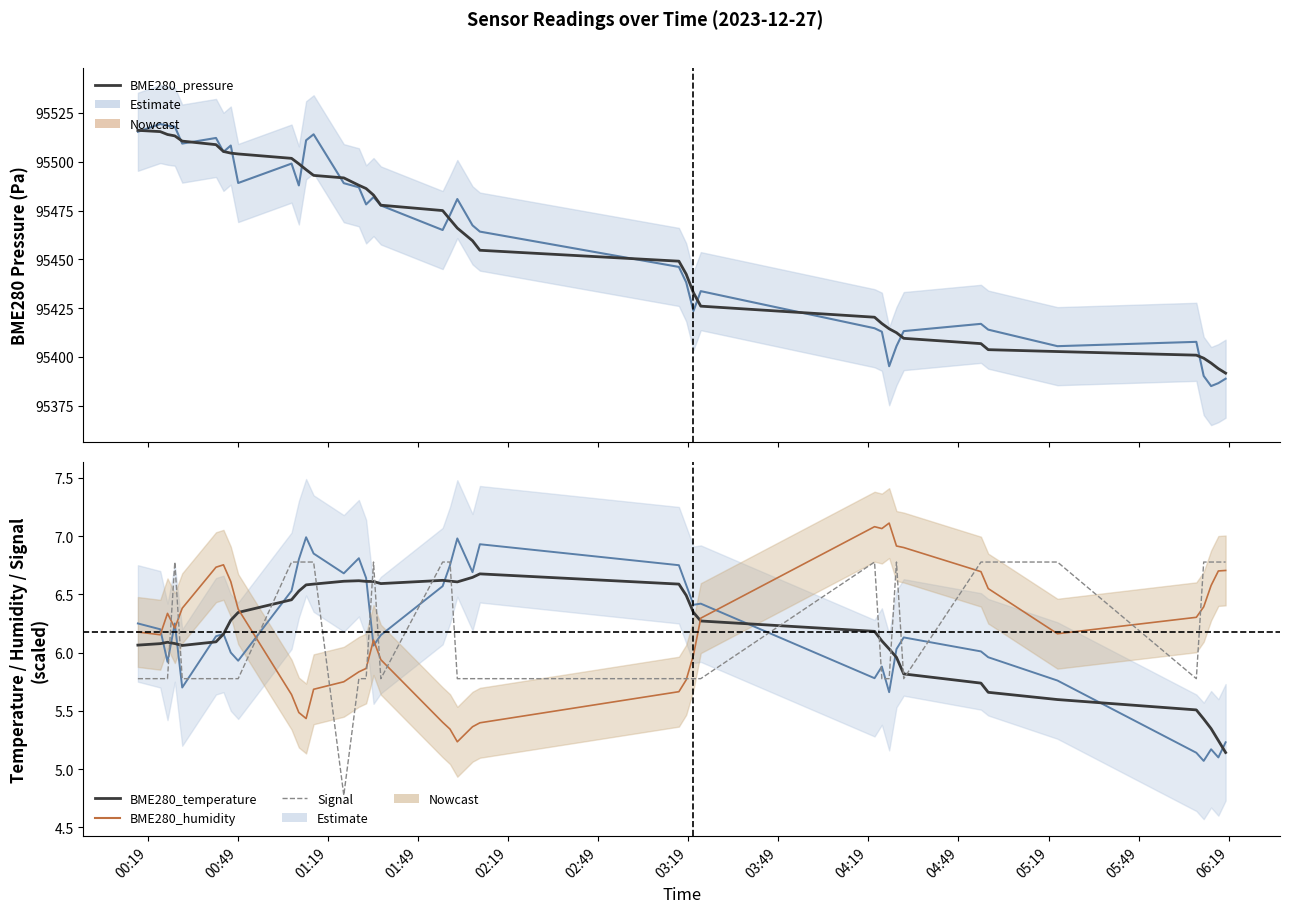

Is the value of BME280_temperature (smooth) at 03:49 greater than the value of BME280_temperature at 15?

No